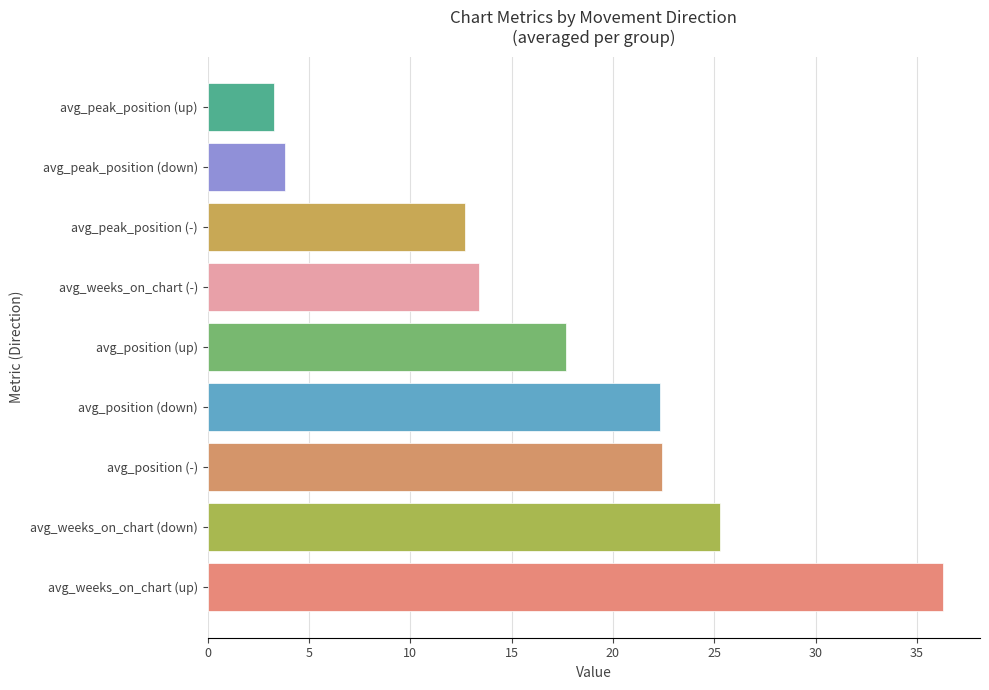

The value at avg_peak_position (down) is 3.8. True or false?

True